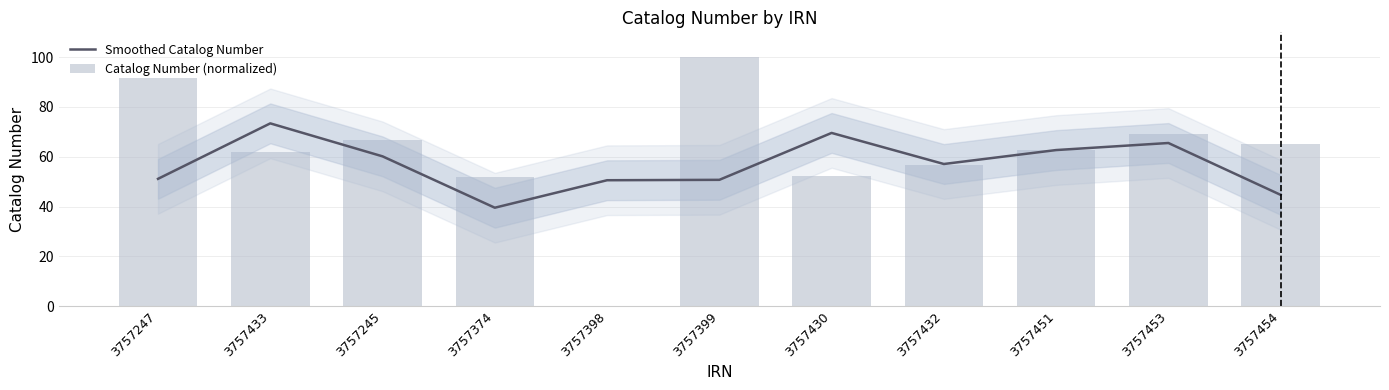

How many values in the Smoothed Catalog Number series are below 57?

5